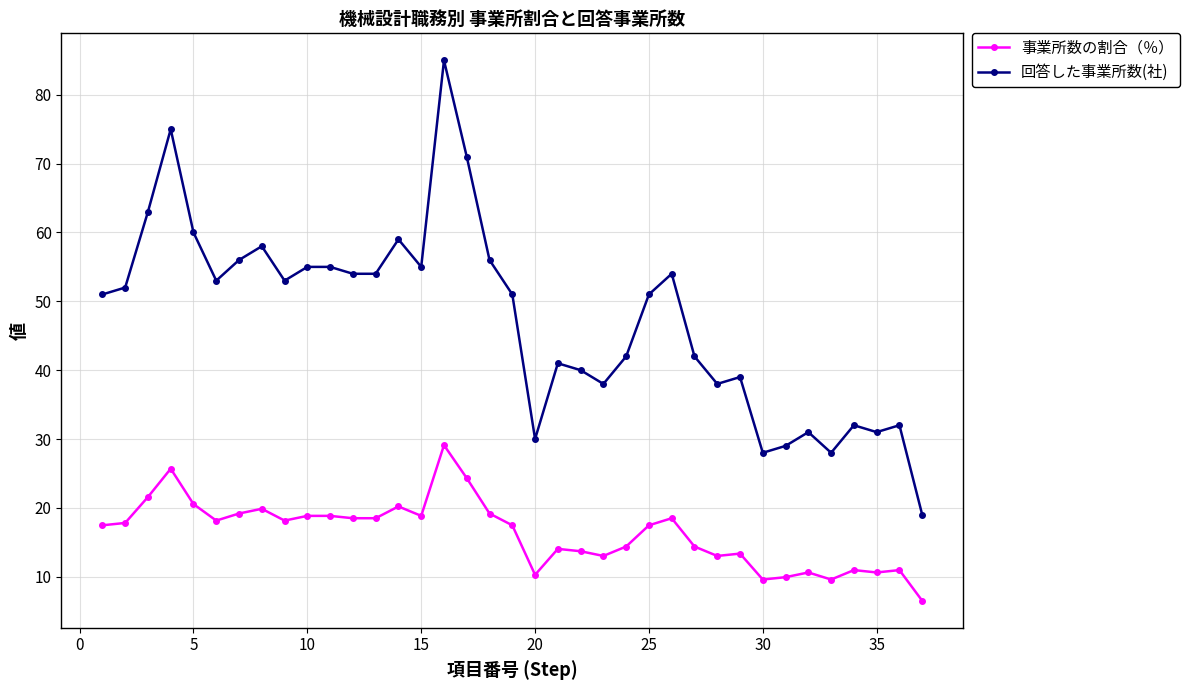

True or false: 回答した事業所数(社) and 事業所数の割合（％） intersect in this chart.

False